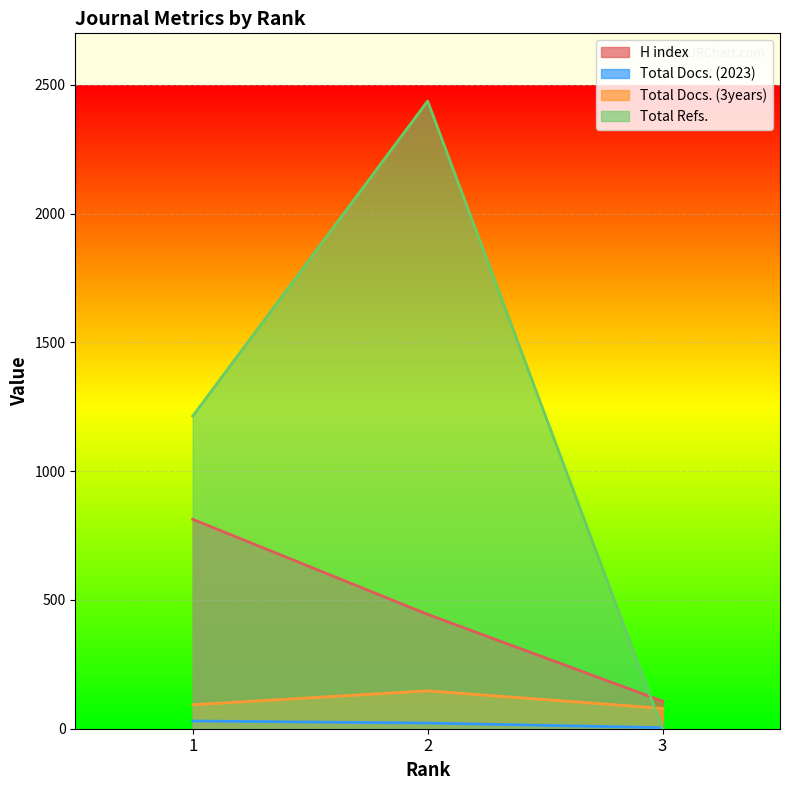

What is the value of the Total Refs. point at the 1st from the left?

1214